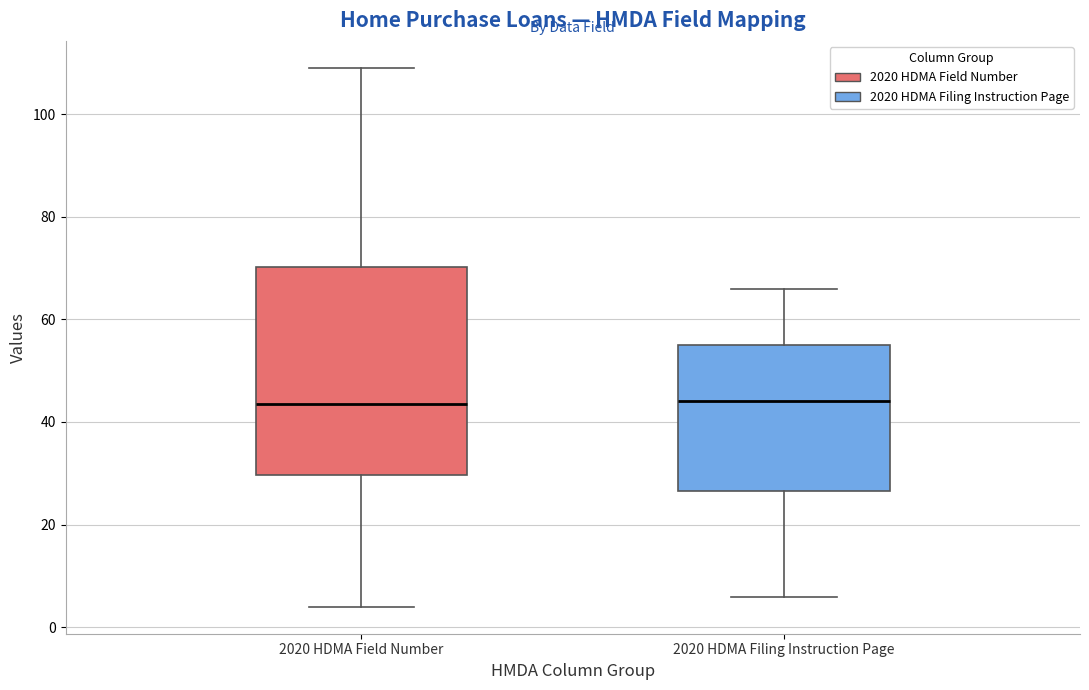

Comparing the boxes themselves (not the whiskers), which one is the tallest?

2020 HDMA Field Number